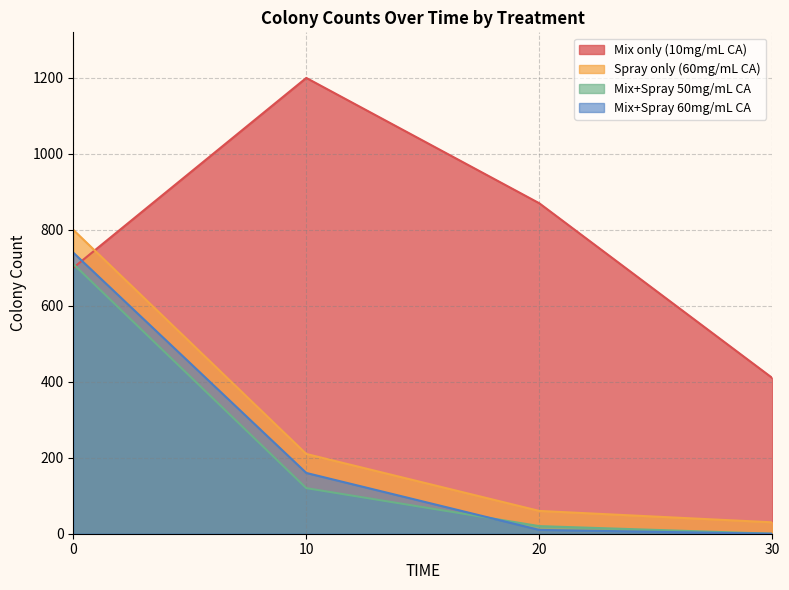

True or false: Spray only (60mg/mL CA) and Mix+Spray 50mg/mL CA cross at least once.

False